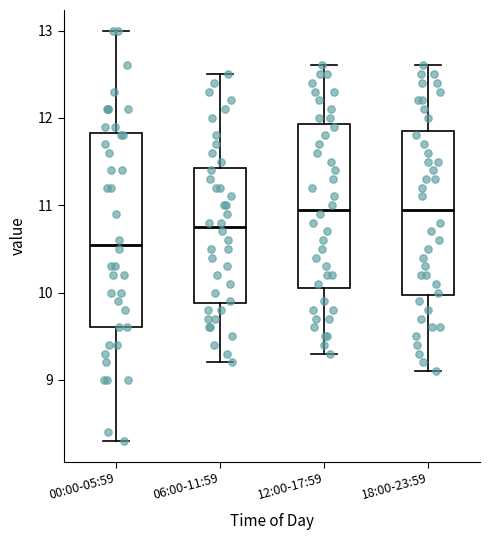

Which box is the tallest, from its lower edge to its upper edge?

00:00-05:59